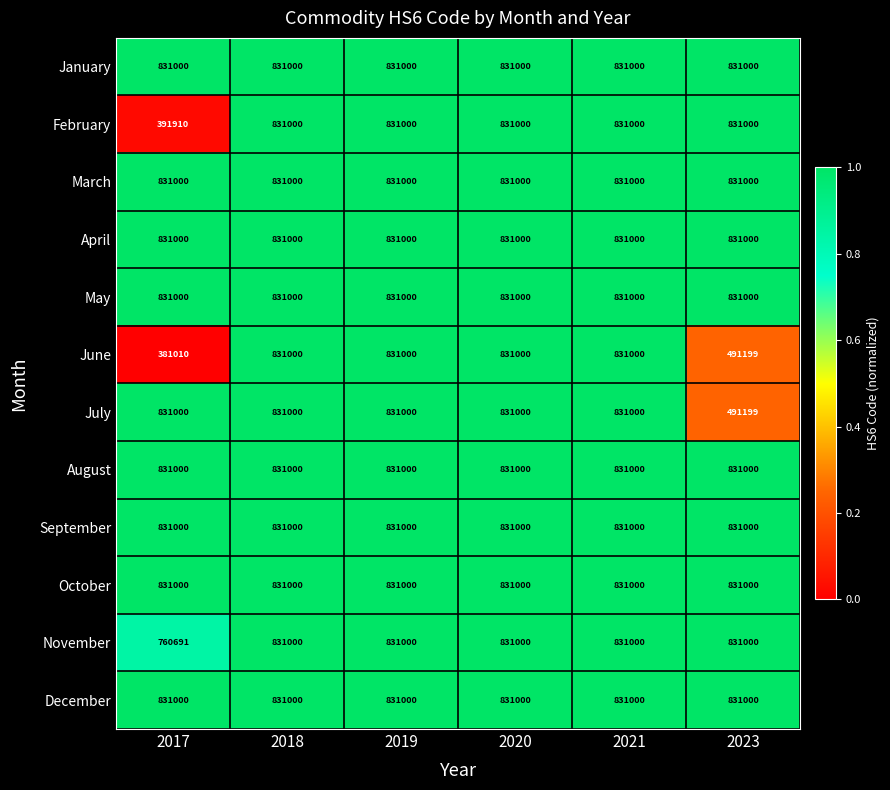

Which series has the largest range (max minus min)?

June